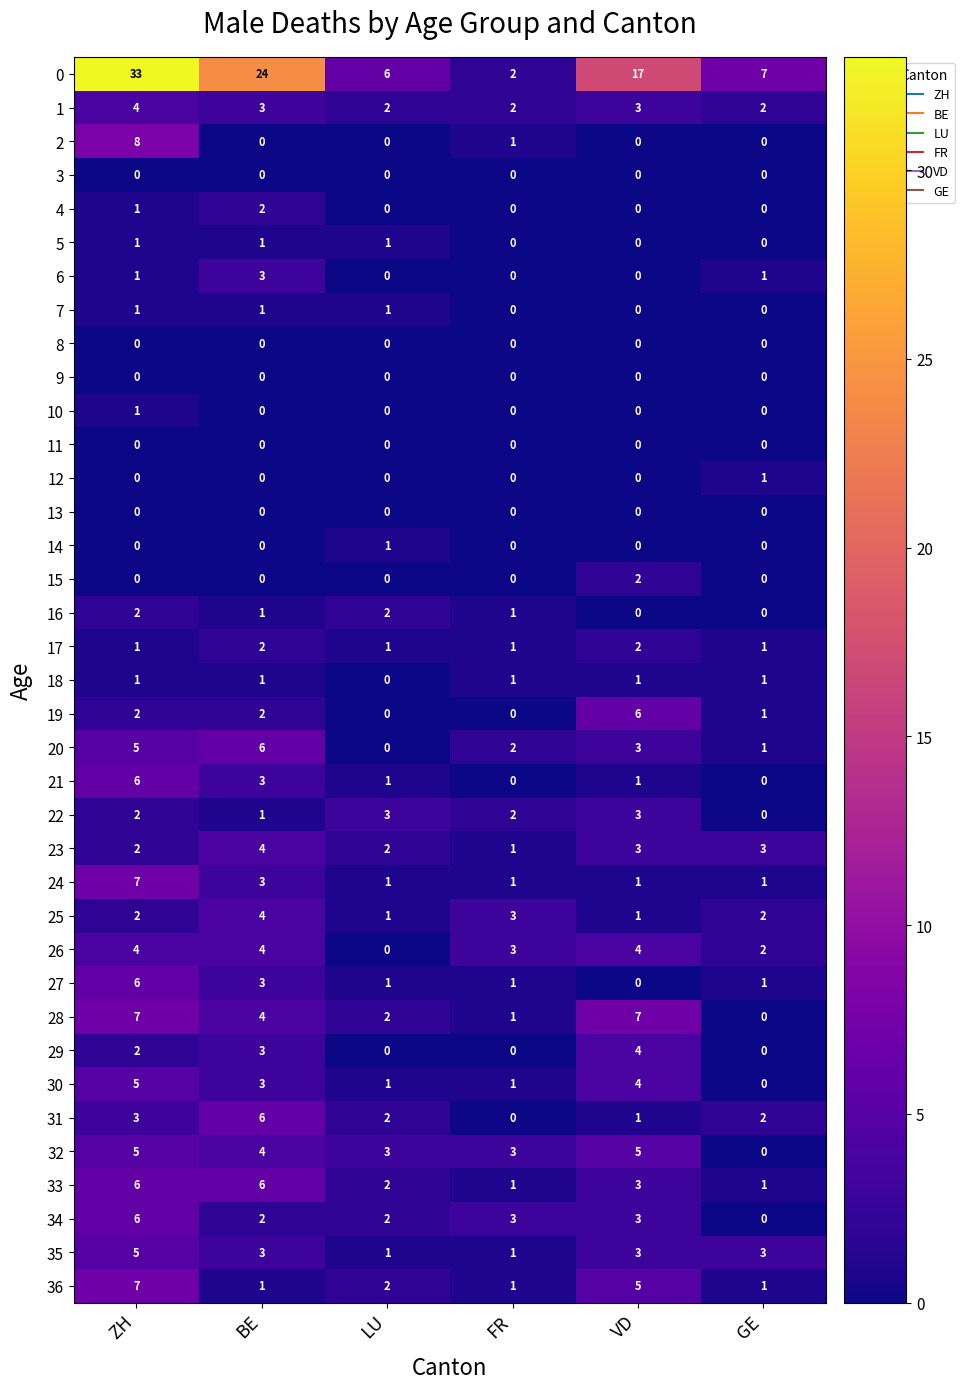

The 17 series shows 2 at VD. True or false?

True